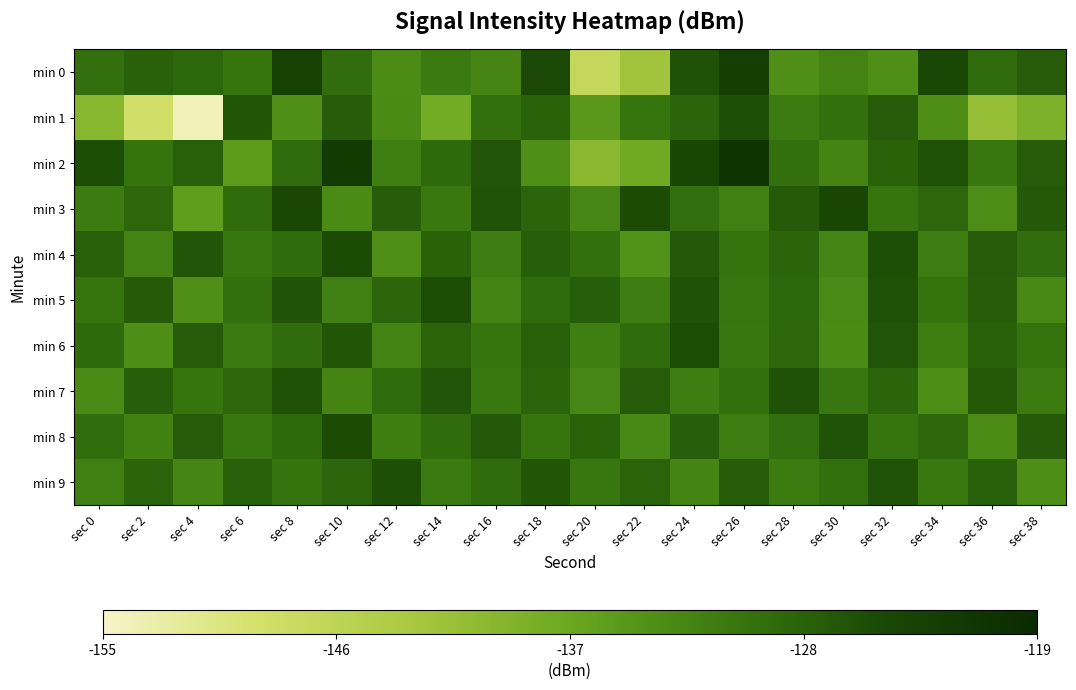

What is the minimum value shown in the chart?

-153.9